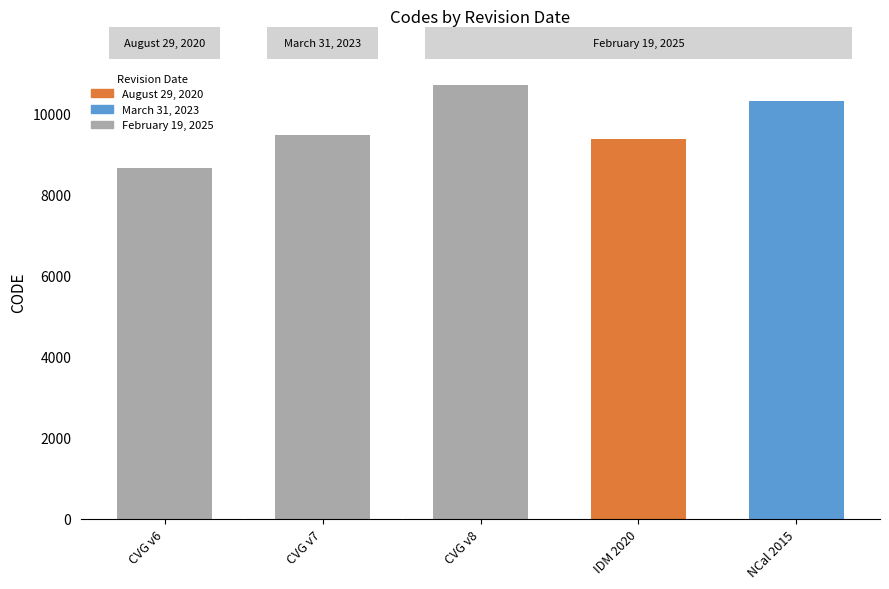

Which label corresponds to the smallest value in the chart?

CVG v6